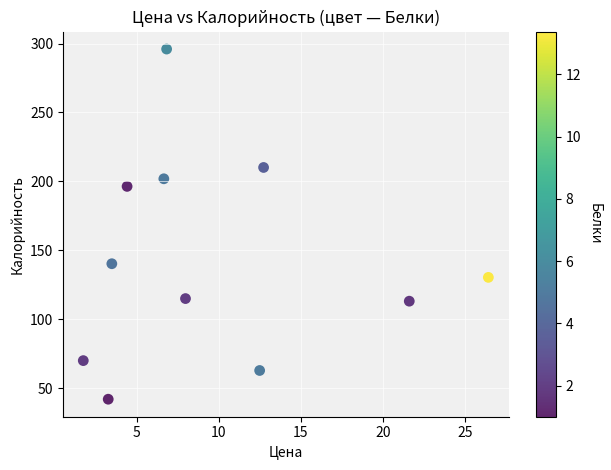

What is the average Y value?

143.5